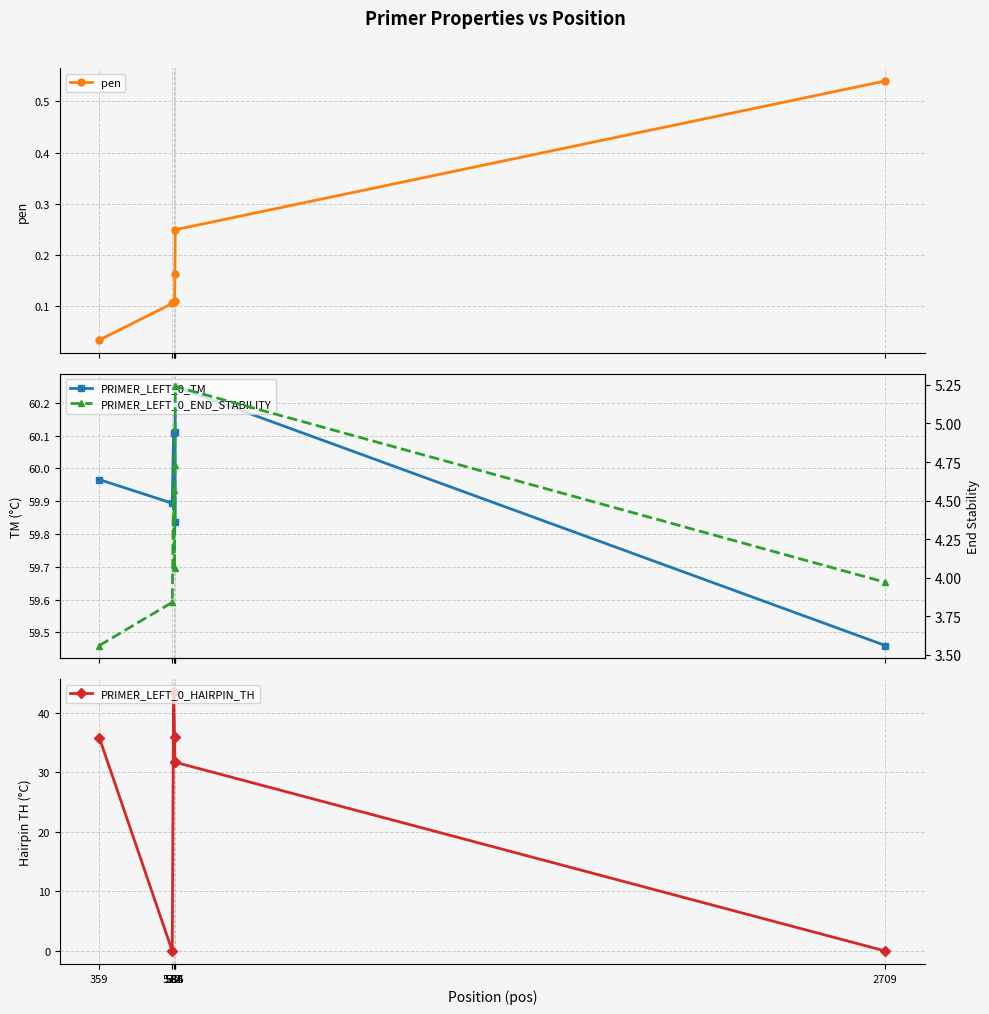

What is the difference between the pen values at 359 and 581?

0.1